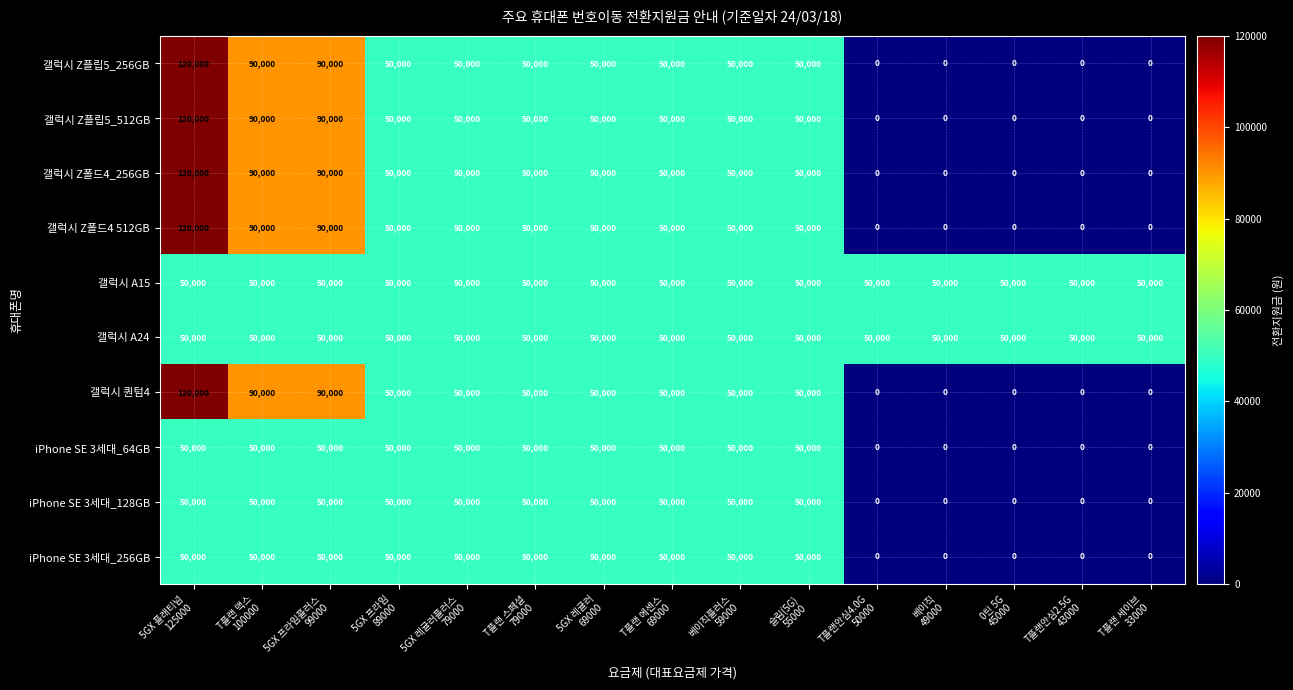

What is the sum of all 갤럭시 A24 values?

750000